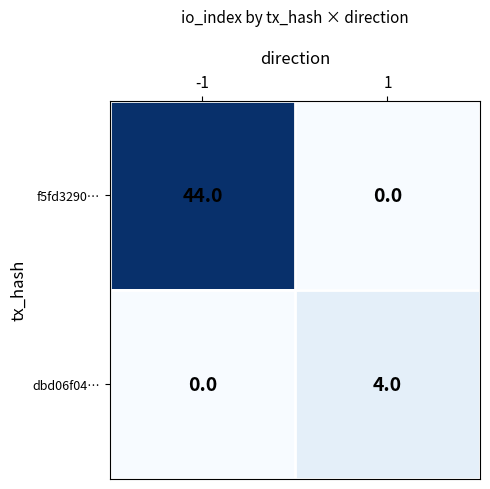

Which series changed the most between -1 and 1?

f5fd3290…